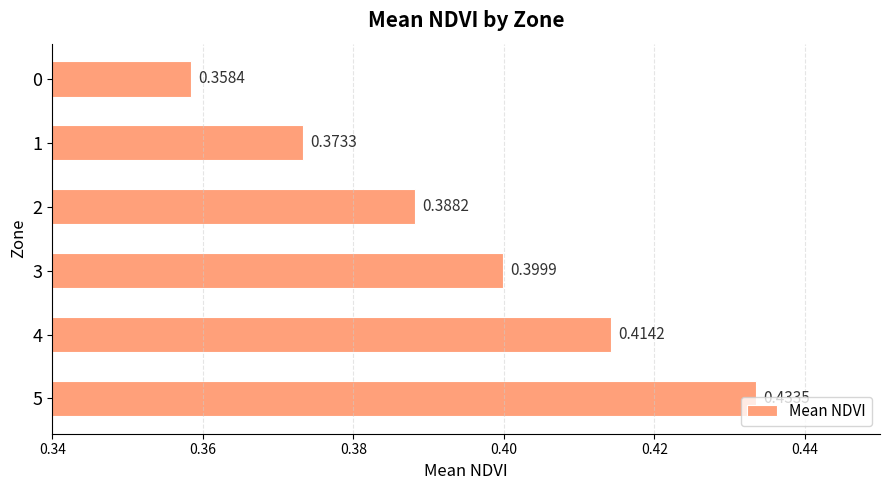

List the labels in order of value, largest first.

5, 4, 3, 2, 1, 0